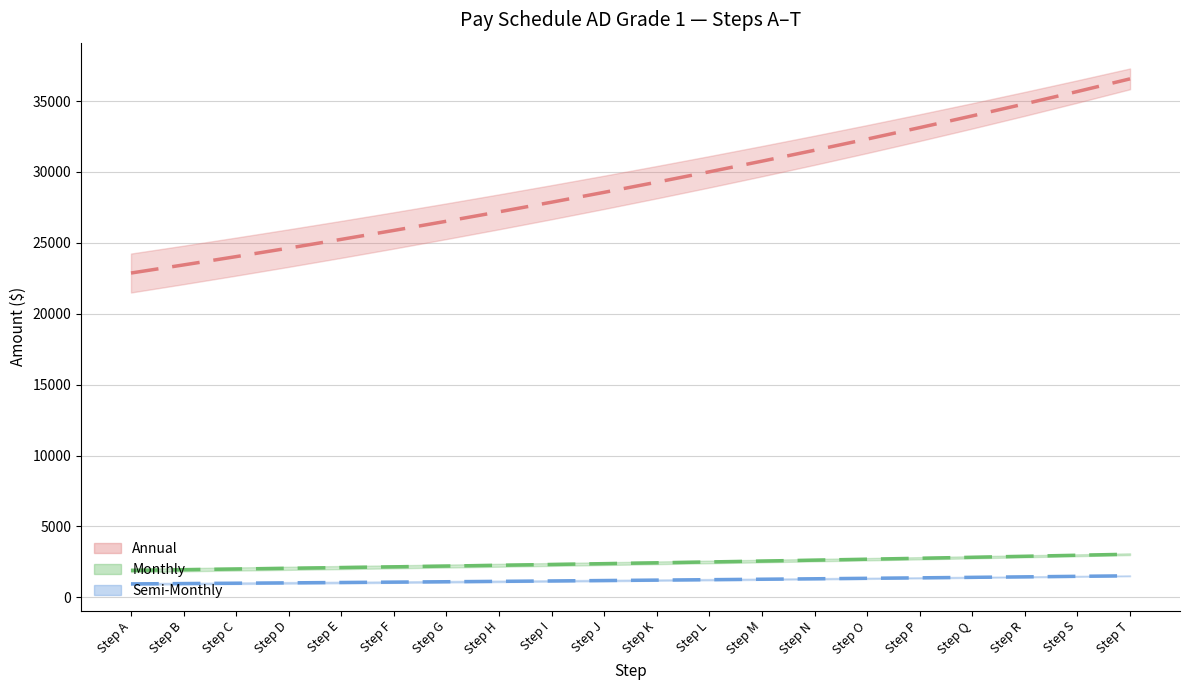

True or false: Annual and Monthly intersect in this chart.

False